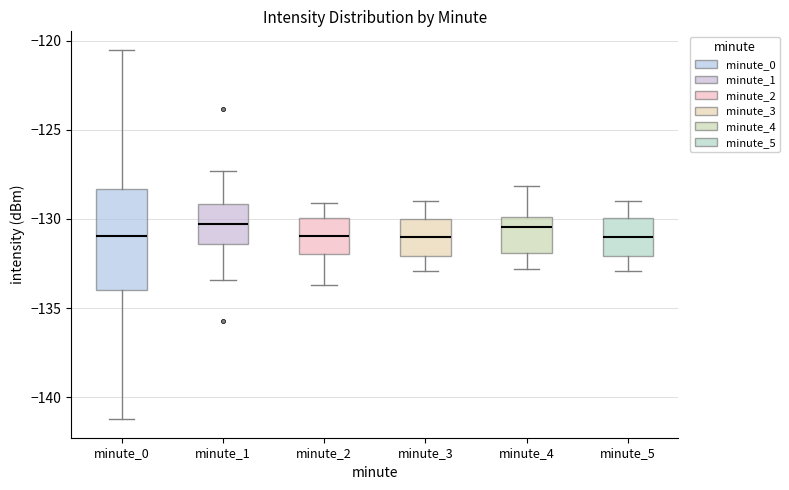

Reading left to right, read every box against the y-axis: the position of its median line, the range the box covers, and the ends of its whiskers. The values are not printed on the chart, so give them approximately, as read against the axis.

minute_0: median -131.0, box -134.0 to -128.5, whiskers -141.0 to -120.5
minute_1: median -130.5, box -131.5 to -129.0, whiskers -133.5 to -127.5
minute_2: median -131.0, box -132.0 to -130.0, whiskers -133.5 to -129.0
minute_3: median -131.0, box -132.0 to -130.0, whiskers -133.0 to -129.0
minute_4: median -130.5, box -132.0 to -130.0, whiskers -133.0 to -128.0
minute_5: median -131.0, box -132.0 to -130.0, whiskers -133.0 to -129.0